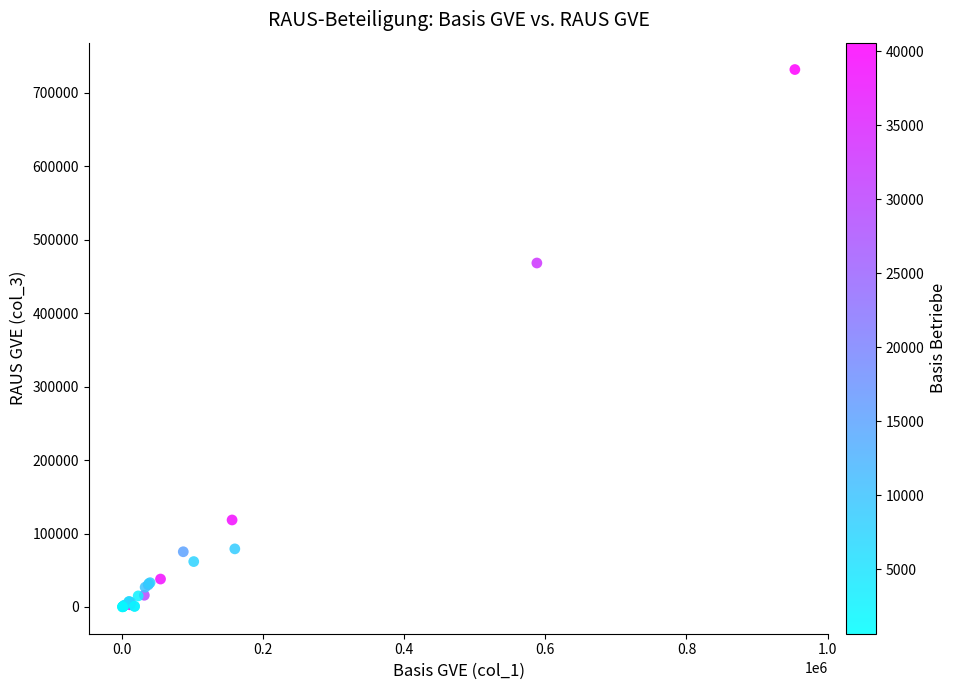

What Y value in the scatter plot is closest to 365990?

468369.8